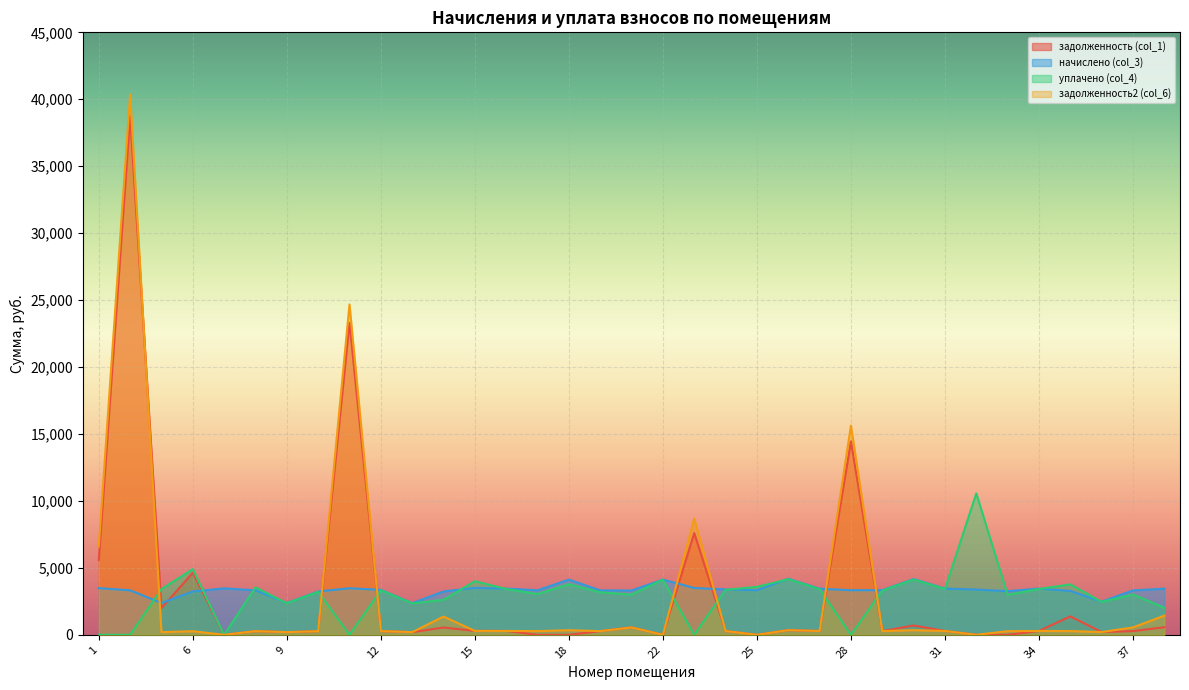

True or false: начислено (col_3) has more than 1 interior local peaks.

True